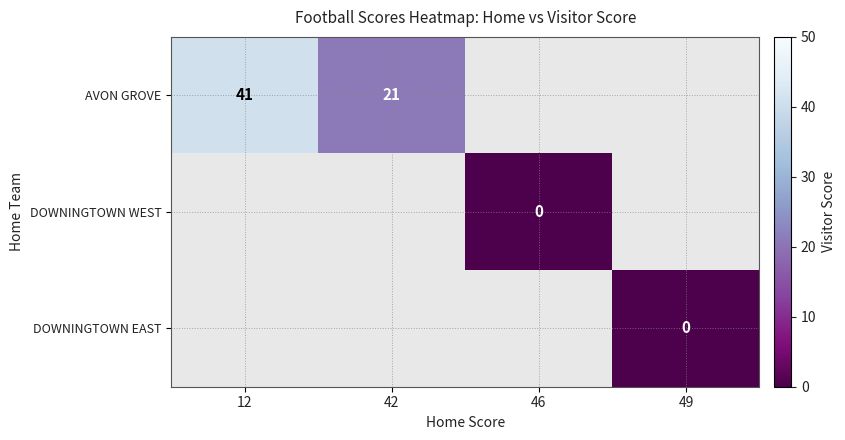

The value of AVON GROVE at 12 is 21. True or false?

False